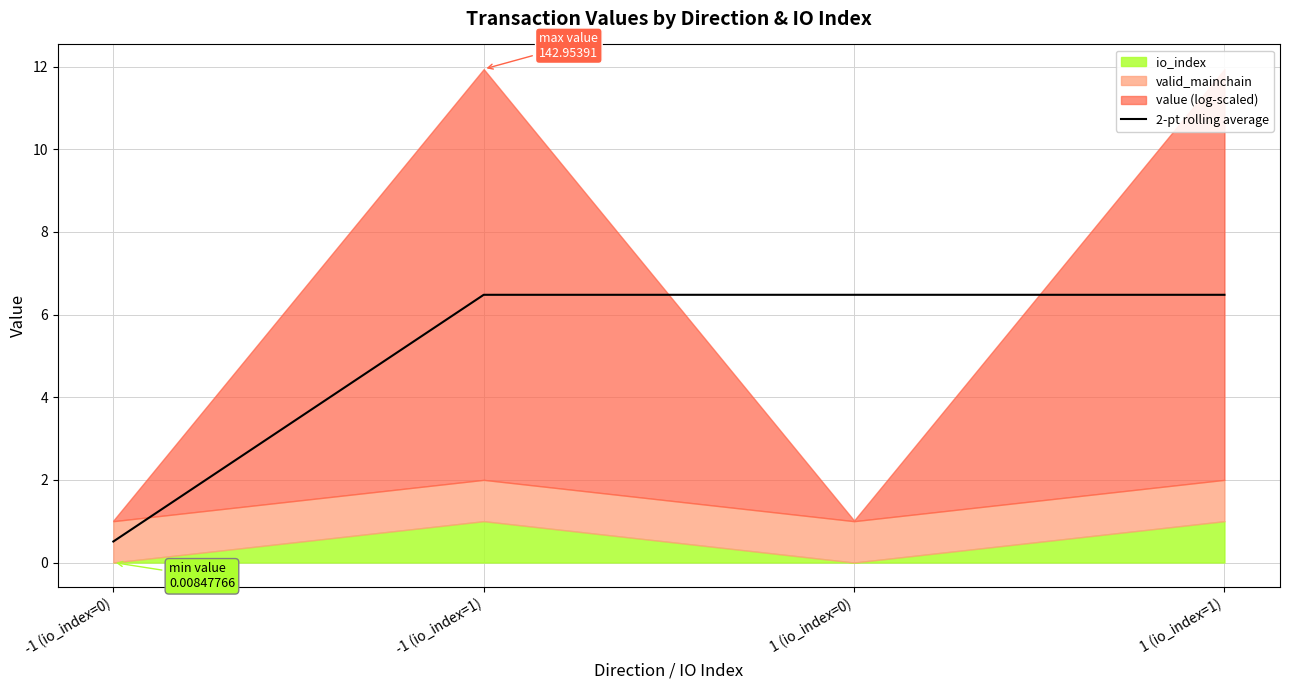

Count the number of categories in the chart.

4